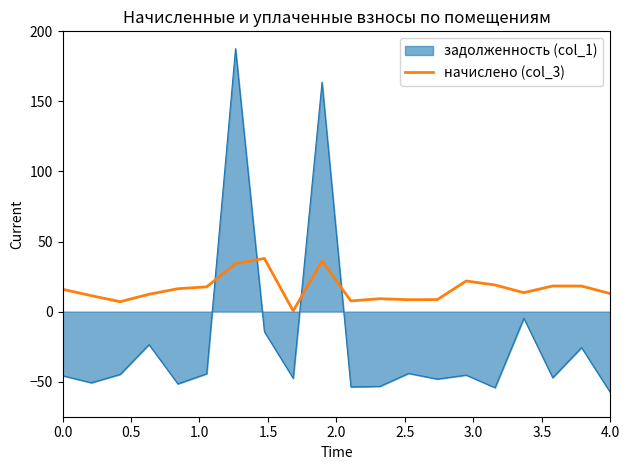

How many lines are shown in the chart?

2